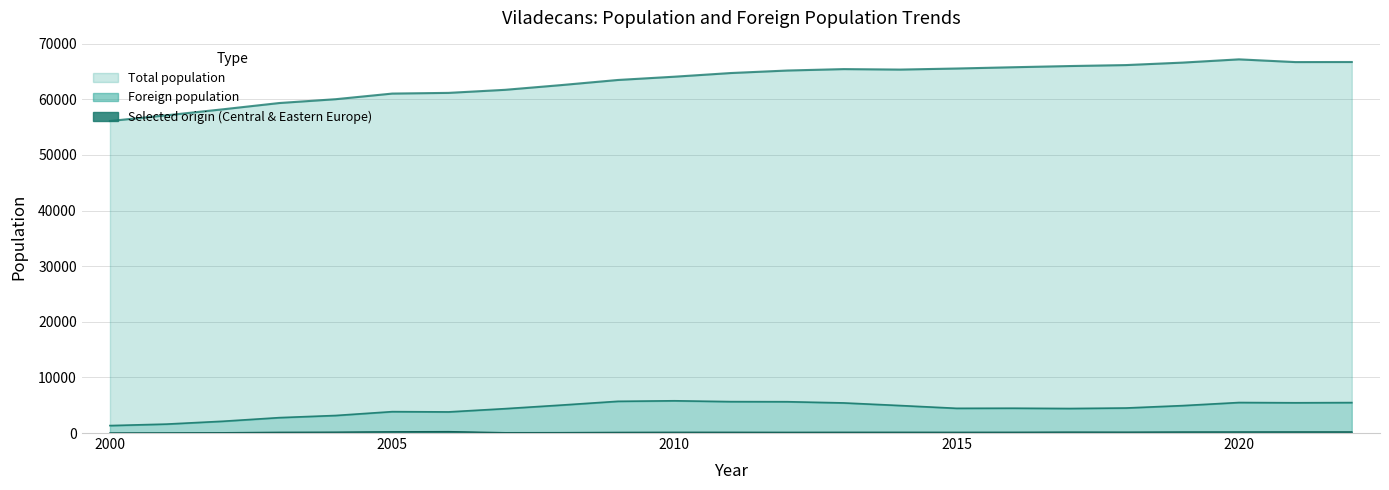

At which category is the sum across all series the highest?

2020